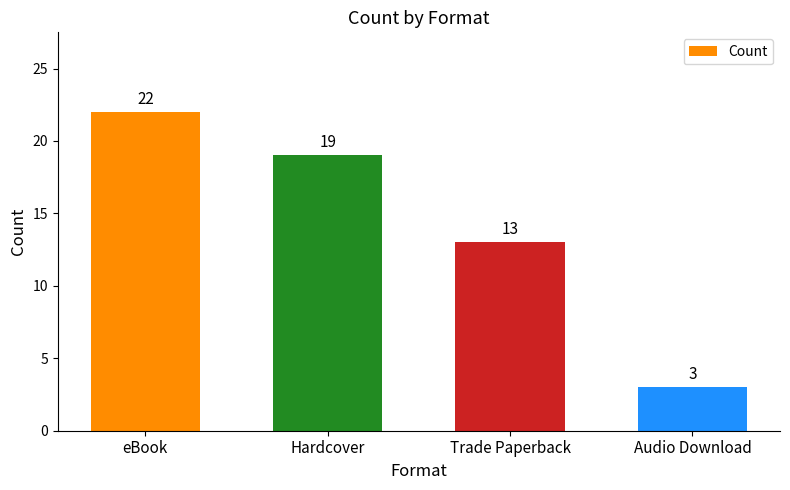

What is the label of the 2nd bar from the left?

Hardcover